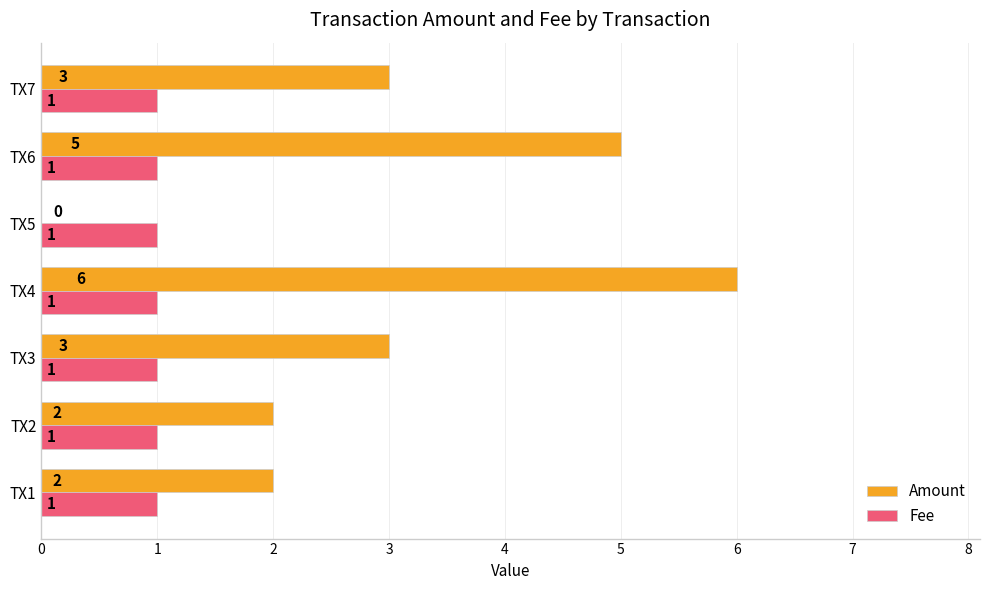

Is it true that Amount equals 3.4 at TX1?

False